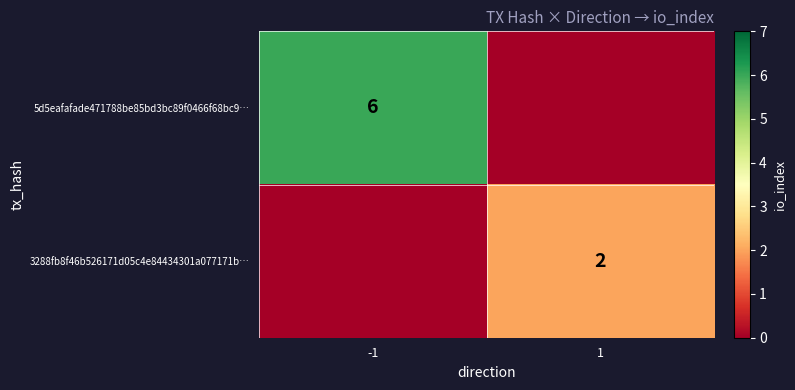

True or false: 3288fb8f46b526171d05c4e84434301a077171b… has a value of 2 at 1.

True